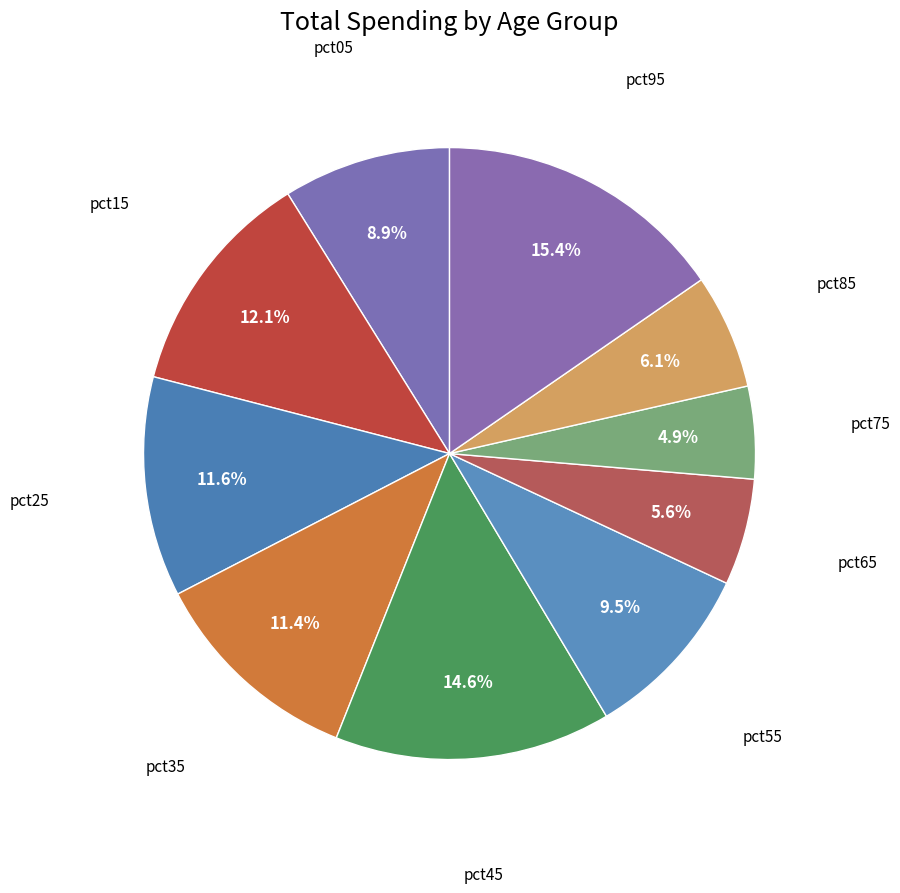

What is the largest slice in the pie chart?

pct95